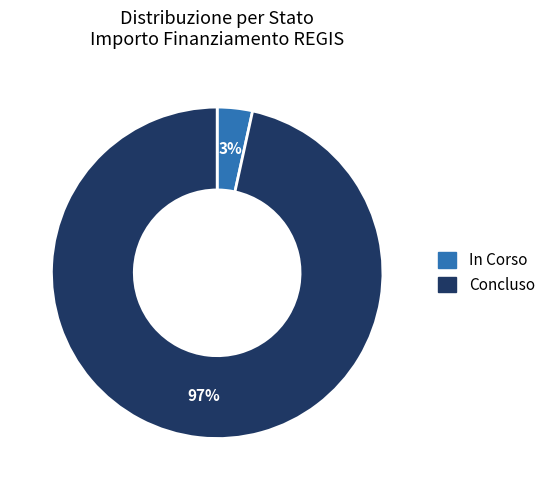

Between In Corso and Concluso, which is larger?

Concluso